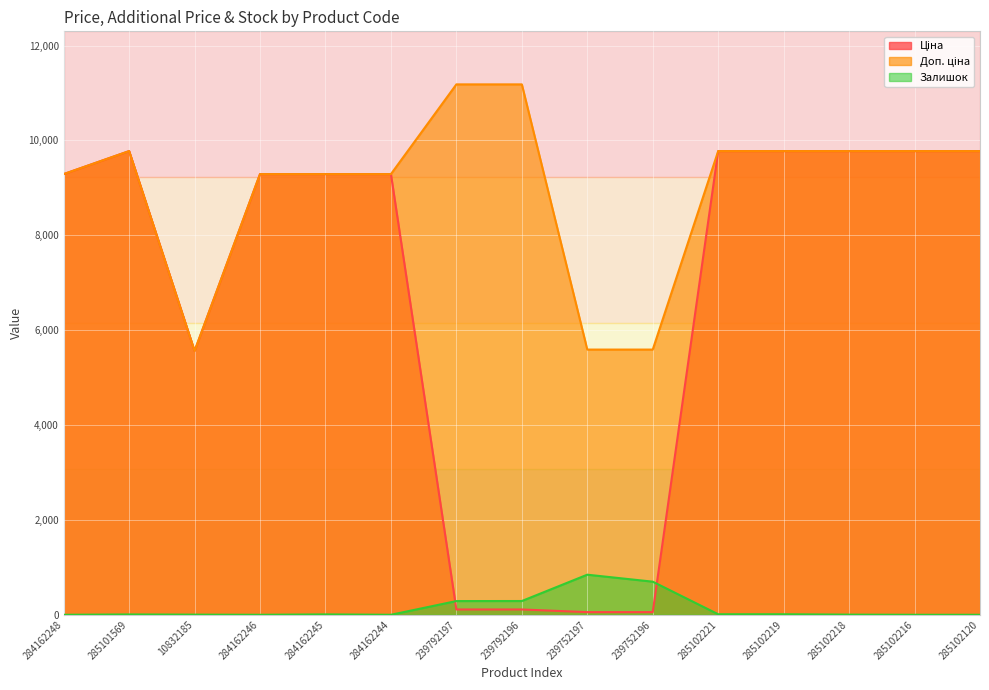

Rank the series by their maximum value, from lowest to highest.

Залишок, Ціна, Доп. ціна